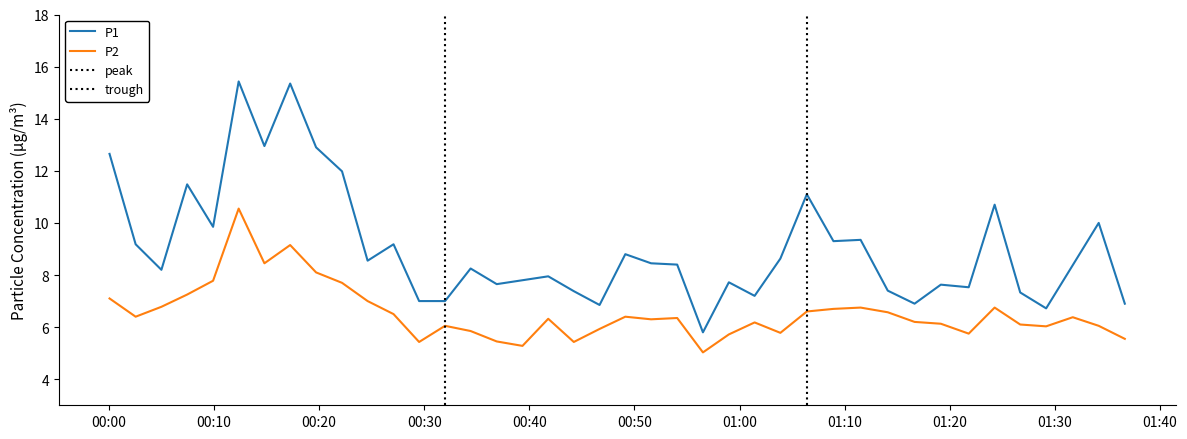

True or false: P2 and P1 cross at least once.

False